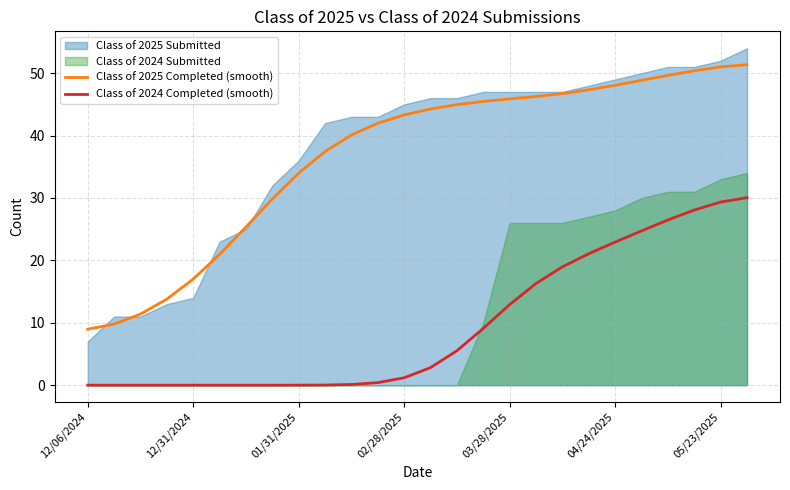

True or false: Class of 2024 Completed (smooth) has a value of 0.0 at 12/06/2024.

True